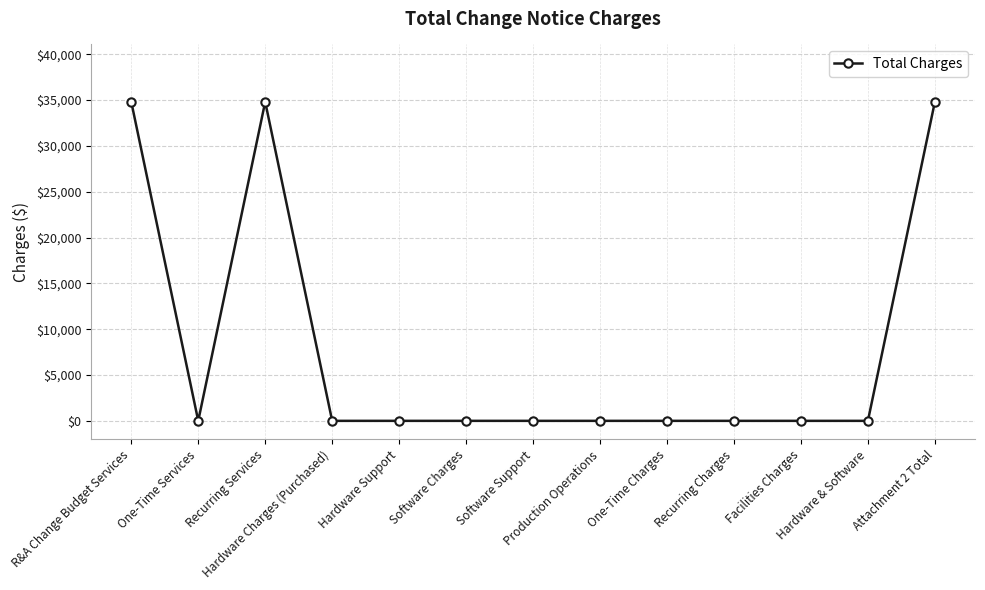

True or false: the data shows 0 at One-Time Services.

True